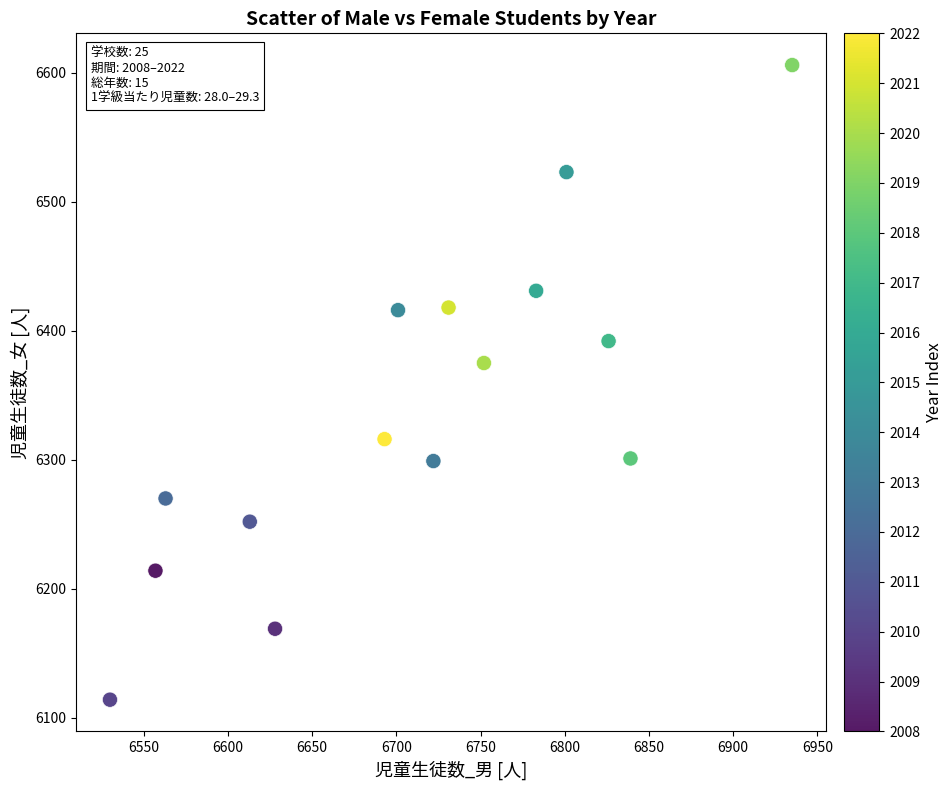

What Y value in the scatter plot is closest to 6360?

6375